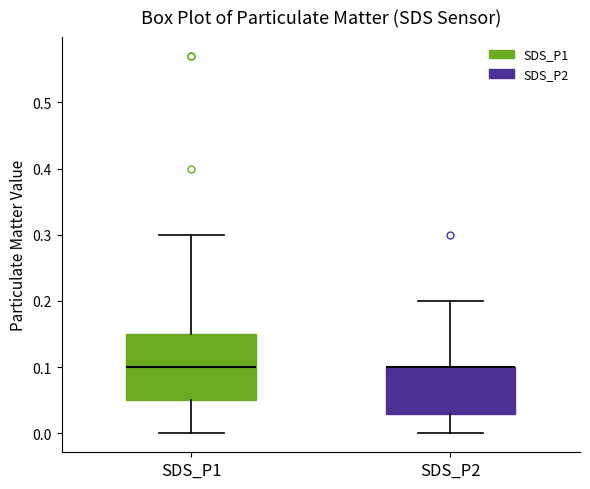

Reading left to right, read every box against the y-axis: the position of its median line, the range the box covers, and the ends of its whiskers. The values are not printed on the chart, so give them approximately, as read against the axis.

SDS_P1: median 0.10, box 0.05 to 0.15, whiskers 0.00 to 0.30
SDS_P2: median 0.10 (drawn on the box's upper edge), box 0.03 to 0.10, whiskers 0.00 to 0.20